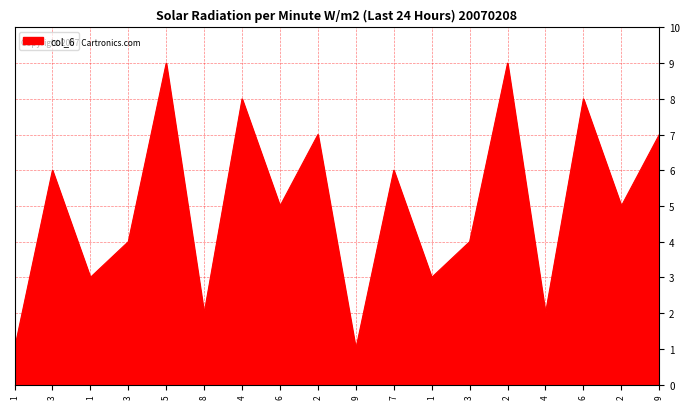

Which category has the lowest value across all series?

1